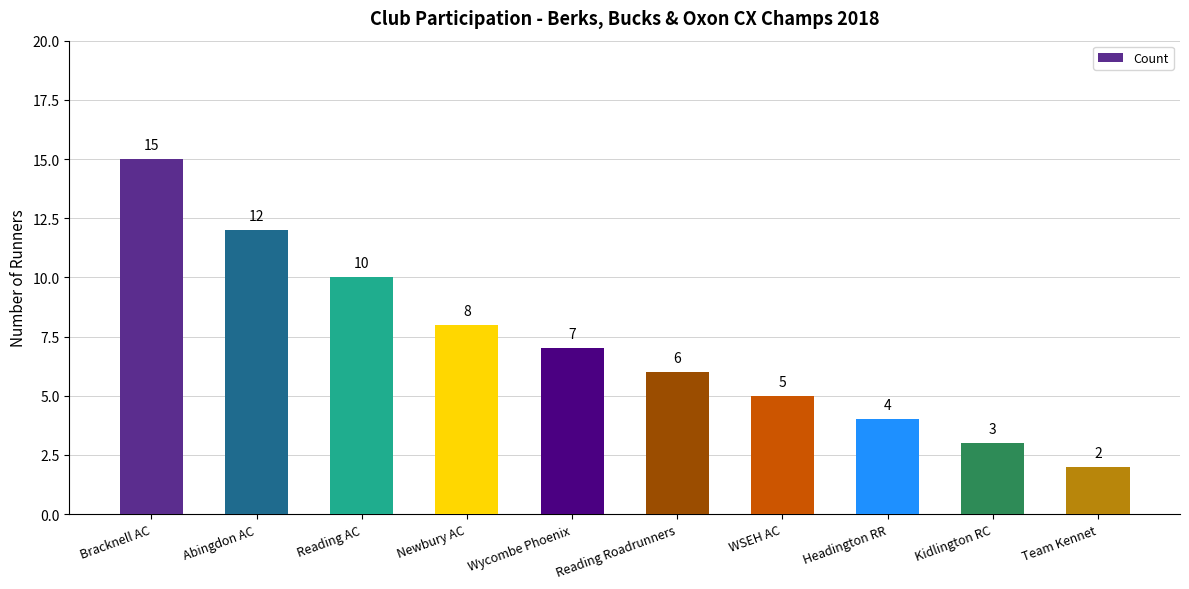

What position from the left is Wycombe Phoenix?

5